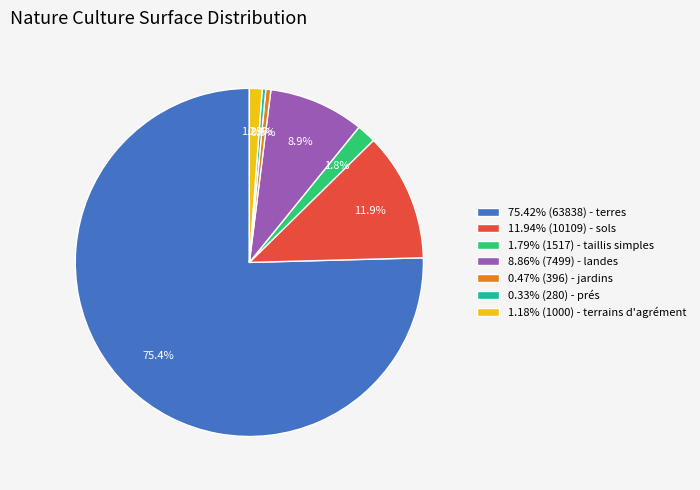

What percentage do 8.86% (7499) - landes and 75.42% (63838) - terres together represent?

84.3%